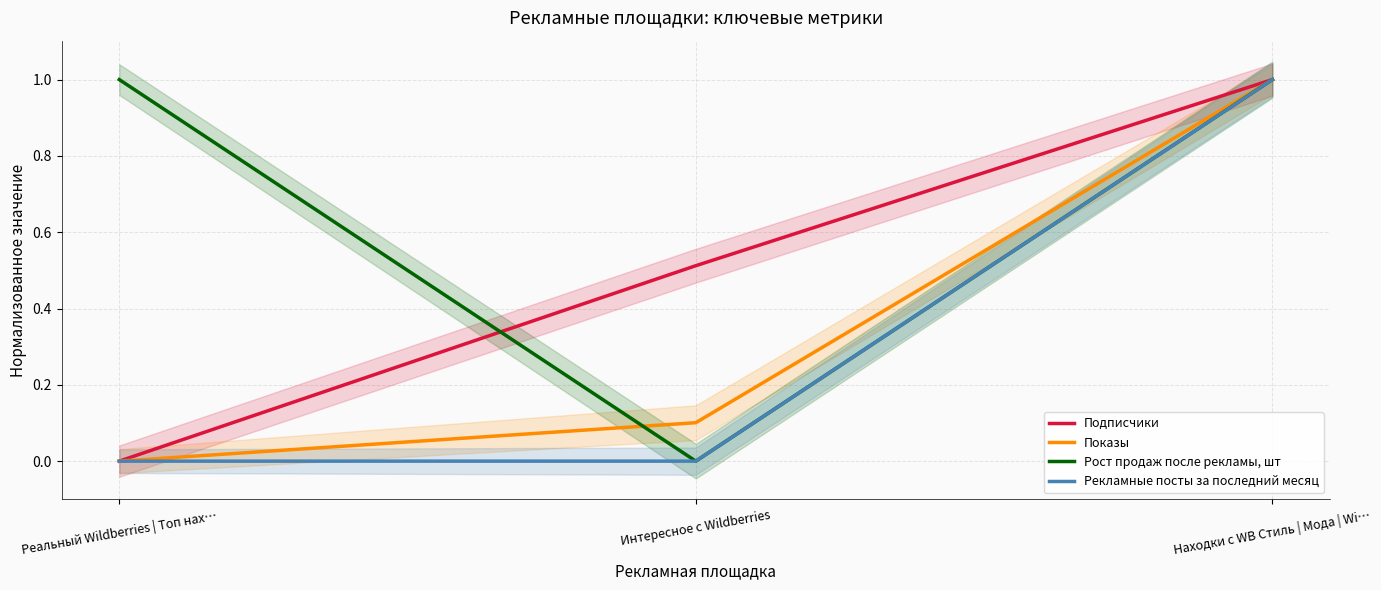

Is it true that Рекламные посты за последний месяц equals 1.5 at Находки с WB Стиль | Мода | Wi…?

False